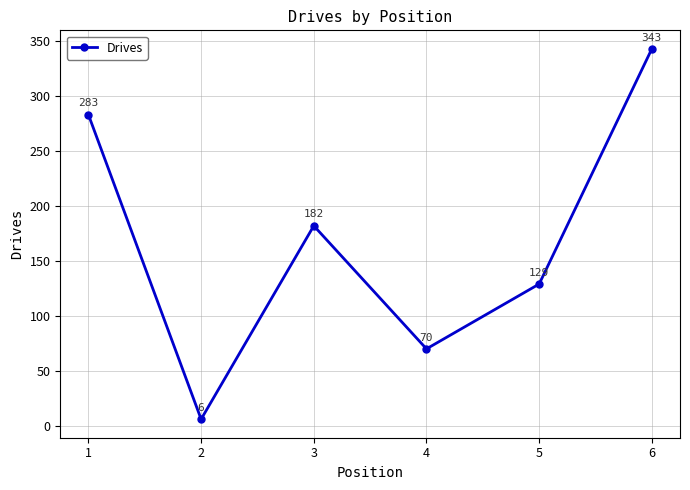

What is the value of the 3rd point from the left?

182